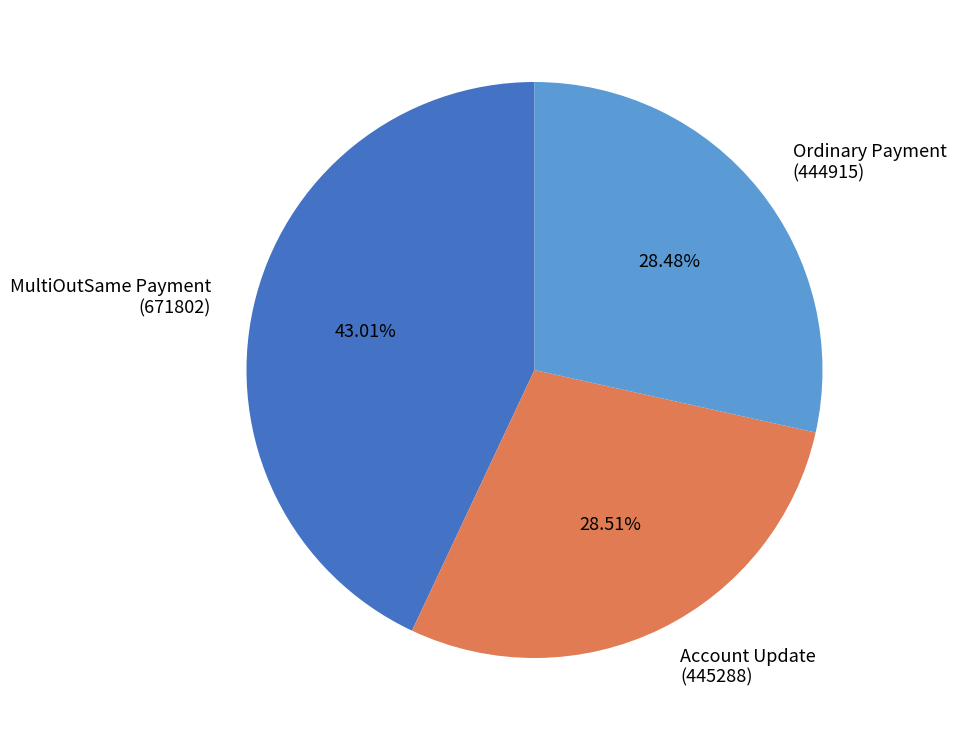

Is Account Update (445288) the majority of the pie?

No